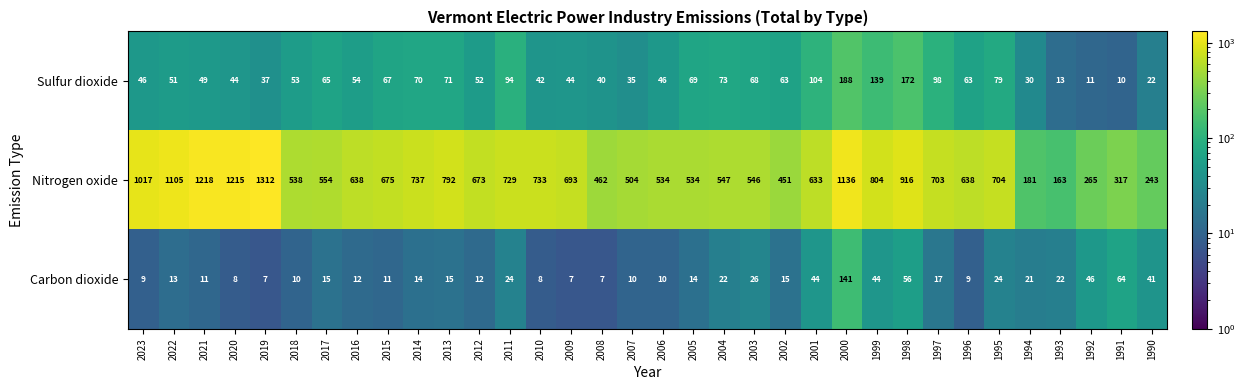

Is it true that Nitrogen oxide equals 766 at 2018?

False